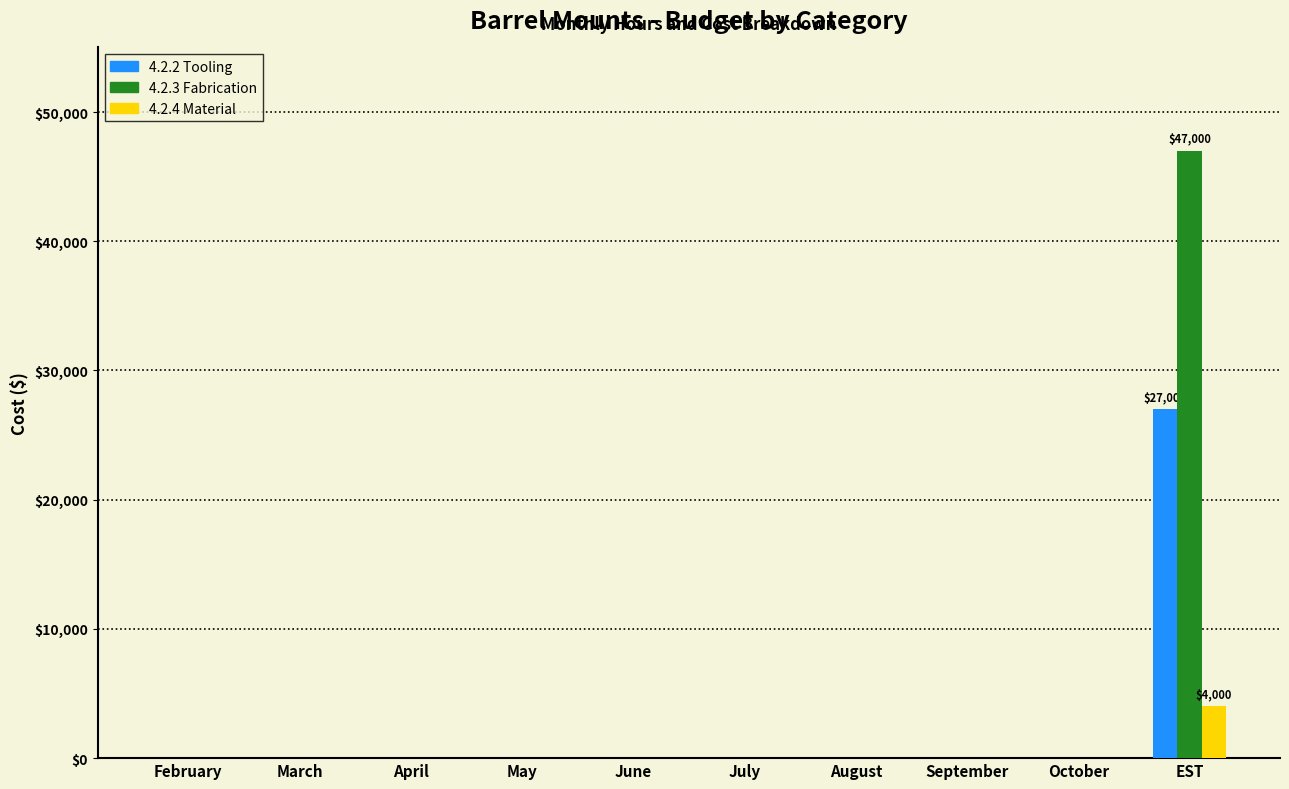

Reading left to right, list all the values displayed in this chart.

4.2.2 Tooling: February=0	March=0	April=0	May=0	June=0	July=0	August=0	September=0	October=0	EST=27000
4.2.3 Fabrication: February=0	March=0	April=0	May=0	June=0	July=0	August=0	September=0	October=0	EST=47000
4.2.4 Material: February=0	March=0	April=0	May=0	June=0	July=0	August=0	September=0	October=0	EST=4000